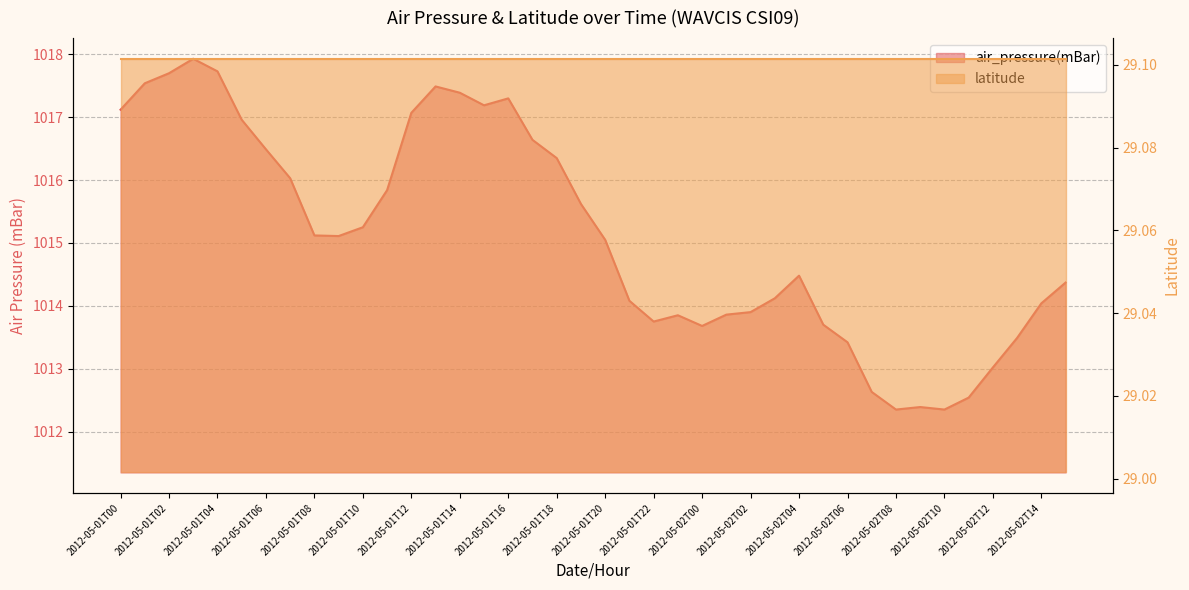

What is the change in value from 2012-05-01T02 to 2012-05-02T10?

-5.4